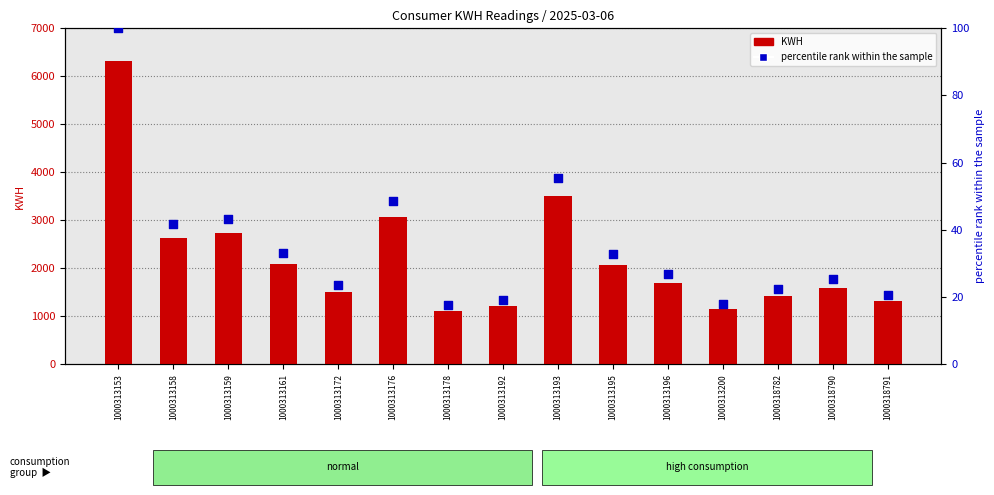

Which series has the largest Y range (max minus min)?

KWH